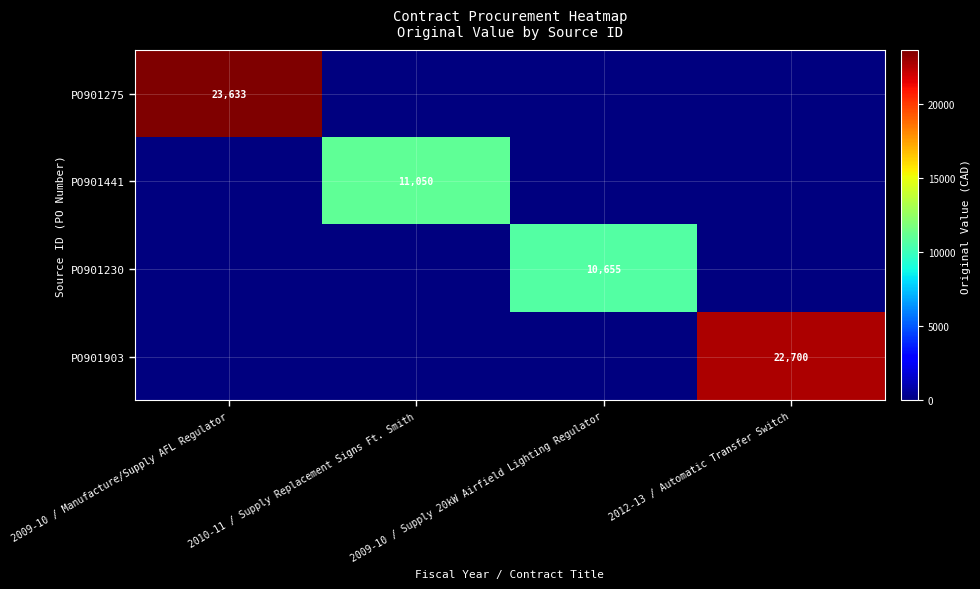

The PO901230 series shows 10655 at 2009-10 / Supply 20kW Airfield Lighting Regulator. True or false?

True